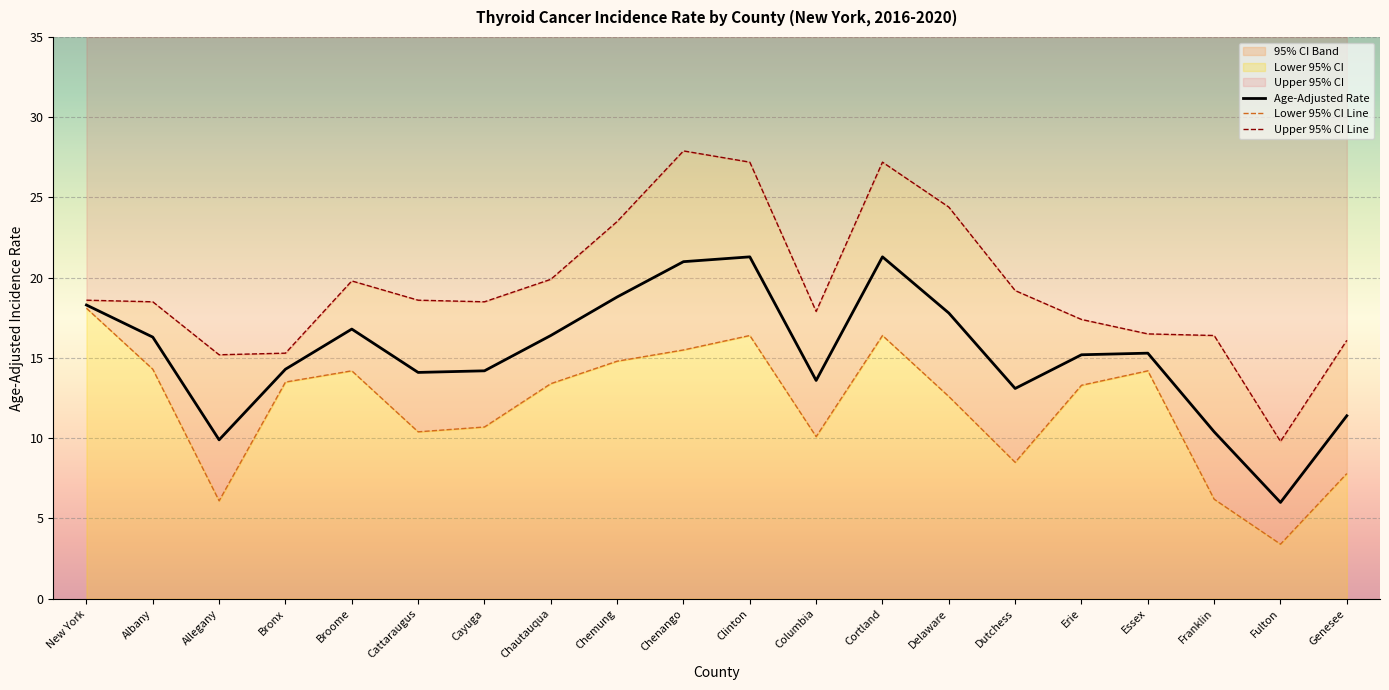

What is the highest value of the Upper 95% CI Line series?

27.9